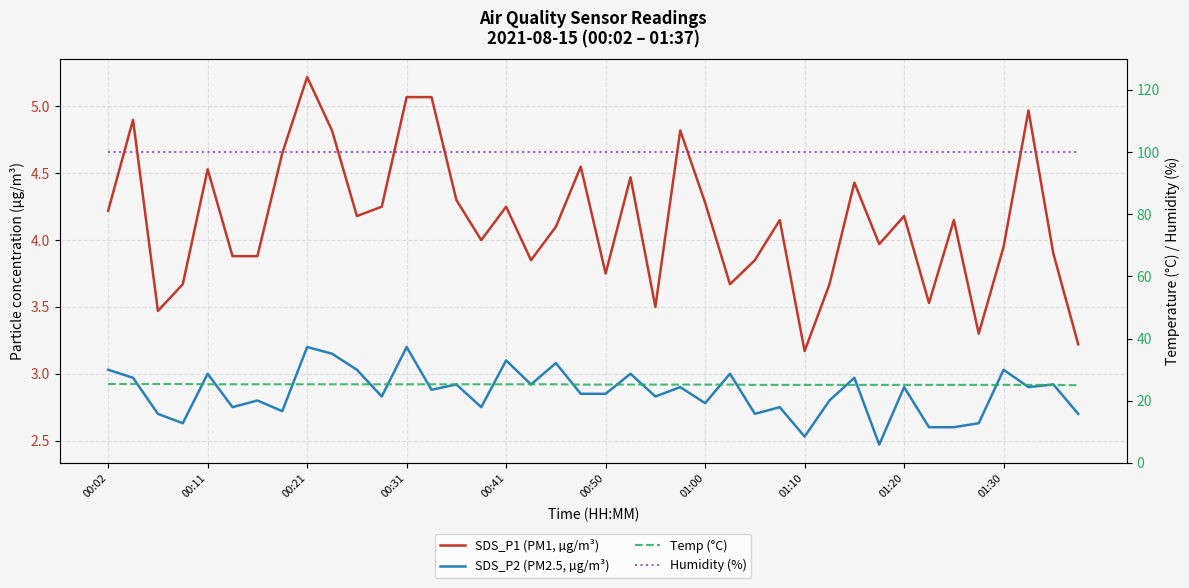

Which series changed the most between 13 and 19?

SDS_P1 (PM1, µg/m³)